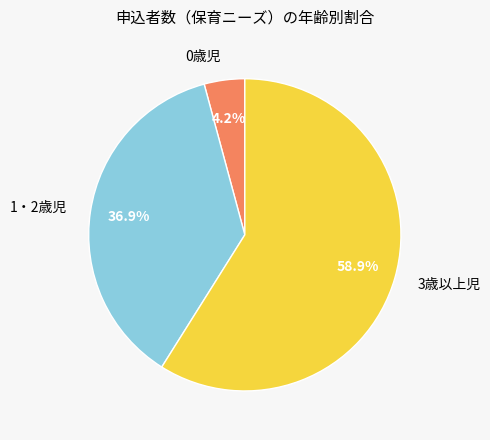

Approximately how many times larger is the value at 3歳以上児 compared to 0歳児?

14.0